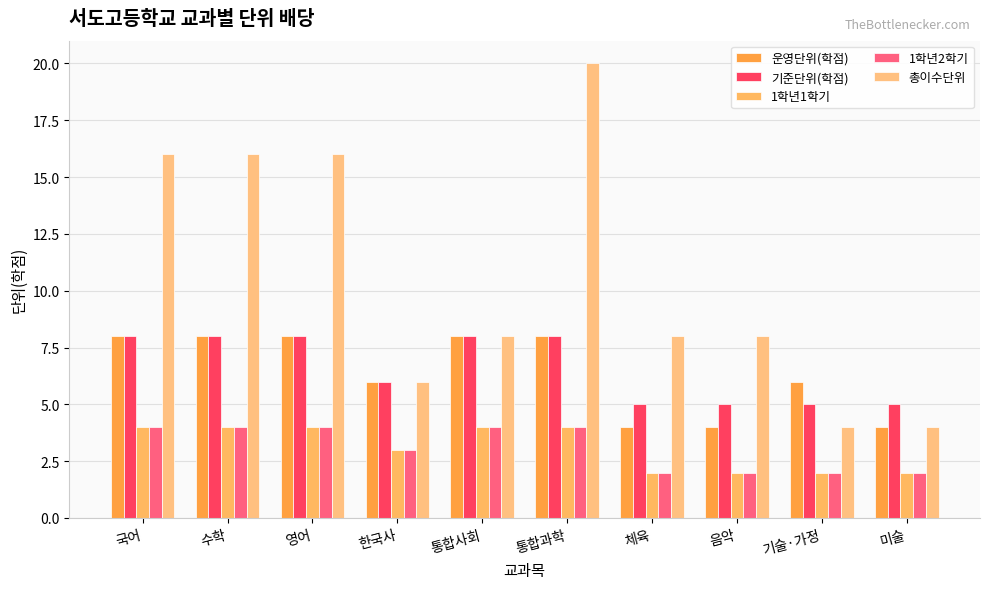

Reading left to right, list all the values displayed in this chart.

운영단위(학점): 8	8	8	6	8	8	4	4	6	4
기준단위(학점): 8	8	8	6	8	8	5	5	5	5
1학년1학기: 4	4	4	3	4	4	2	2	2	2
1학년2학기: 4	4	4	3	4	4	2	2	2	2
총이수단위: 16	16	16	6	8	20	8	8	4	4